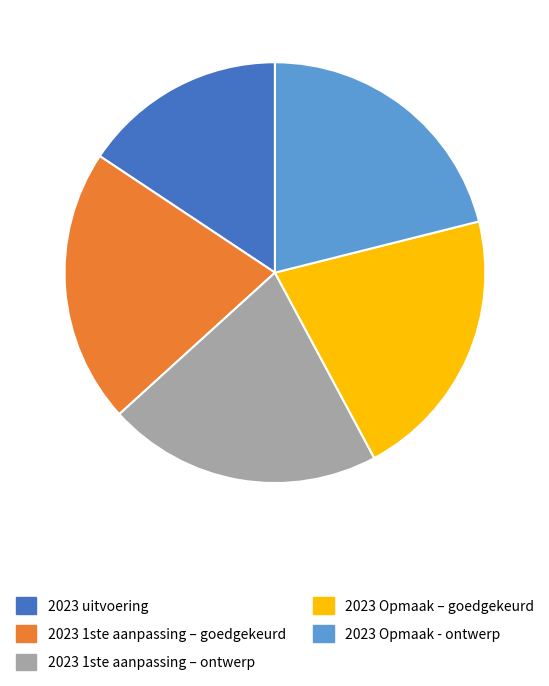

Is 2023 Opmaak – goedgekeurd the majority of the pie?

No